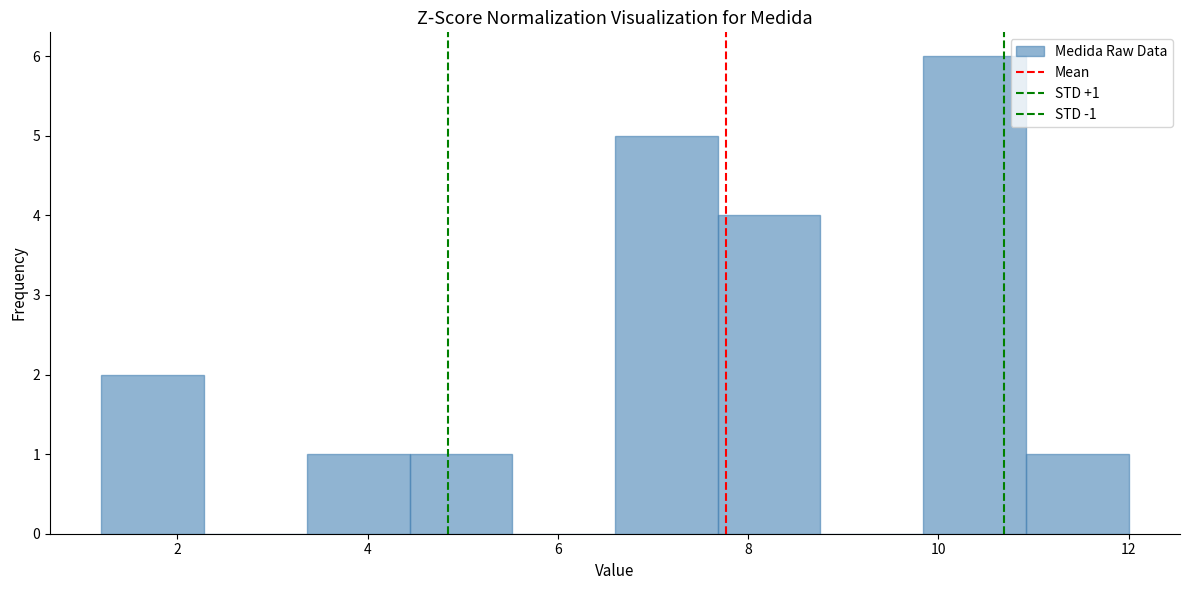

Which range on the x-axis has the tallest bar?

9.84 to 10.92